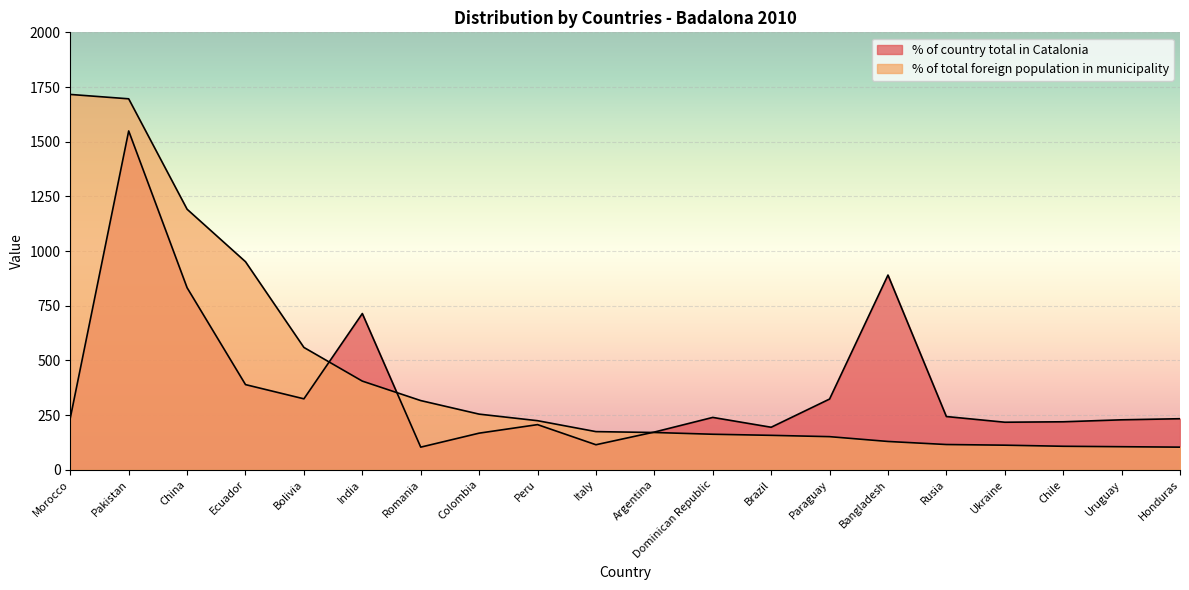

True or false: % of country total in Catalonia and % of total foreign population in municipality cross at least once.

True